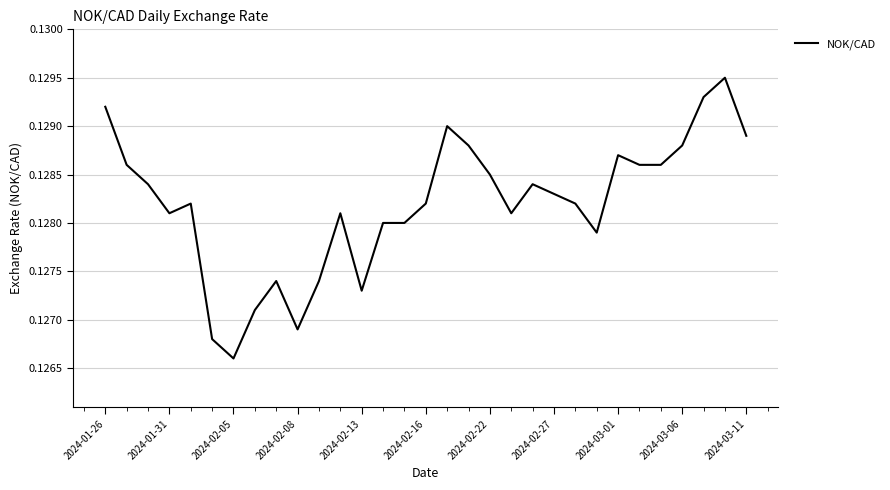

At which category does the chart reach its minimum across all series?

2024-02-05